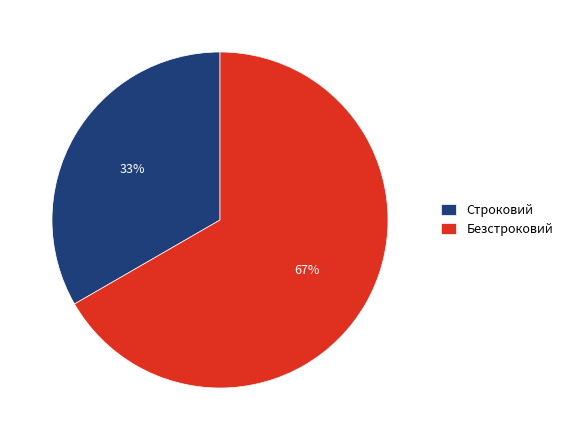

Rank the categories by value from lowest to highest.

Строковий, Безстроковий